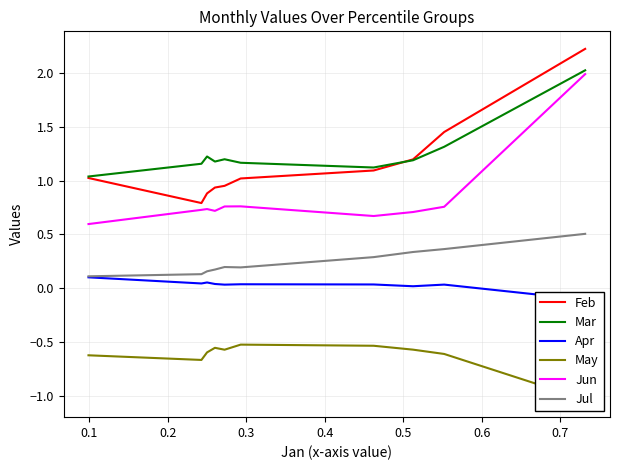

What is the sum of all Mar values?

12.6